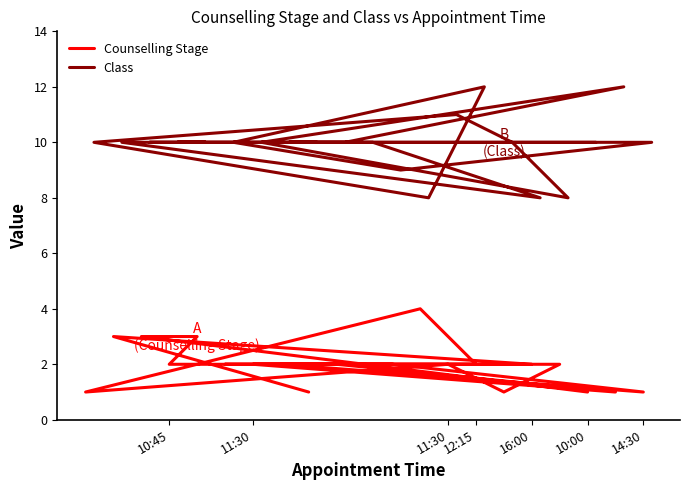

Reading right to left, what are all the values shown in this chart?

Counselling Stage: 1	3	2	2	2	1	2	2	2	4	1	2	1	2	2	1	2	2	3	3	1
Class: 10	10	8	10	10	10	9	10	12	8	10	11	10	8	10	12	10	10	10	10	10